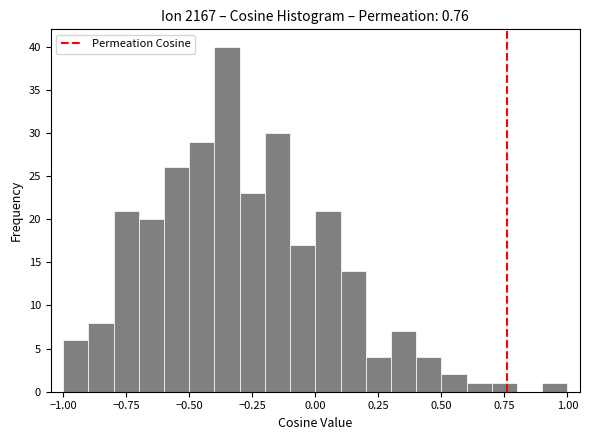

Read against the x-axis, roughly where is the centre of the tallest bar?

-0.35